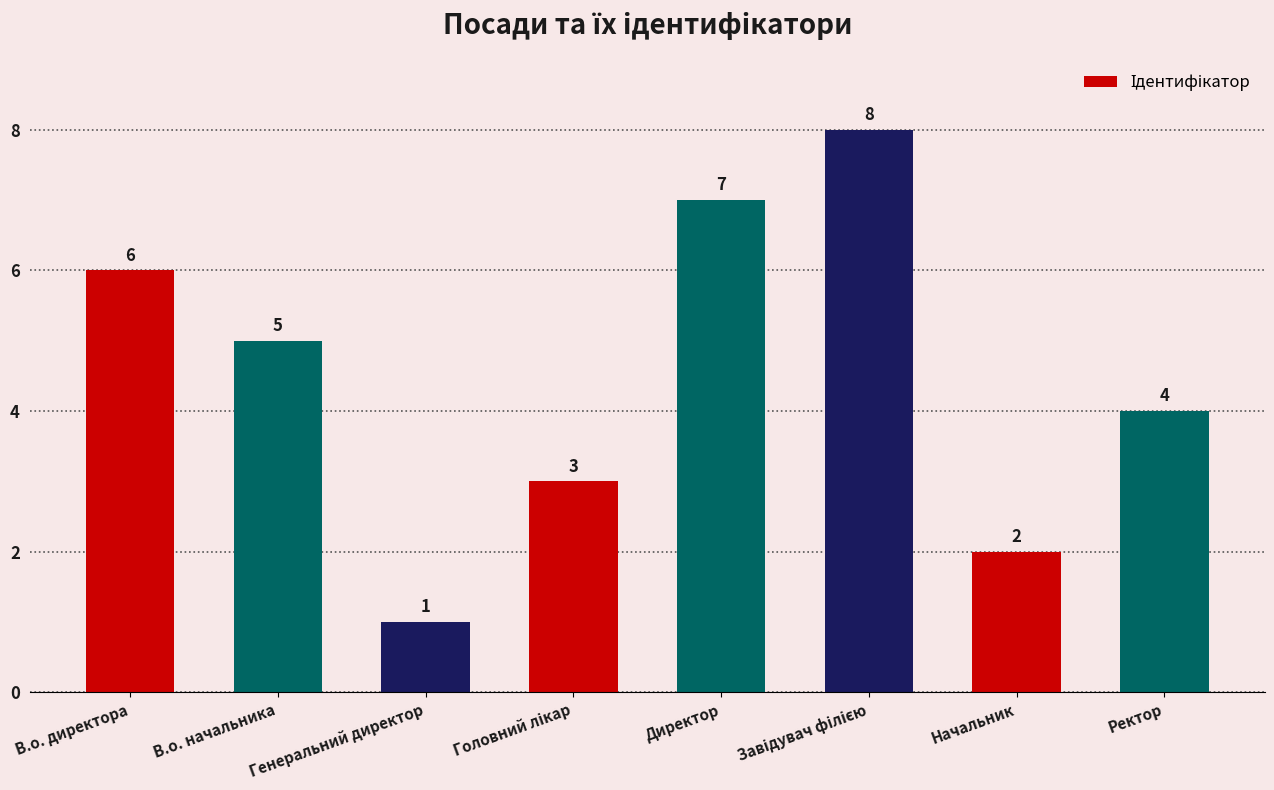

At which label is the value closest to 4?

Ректор